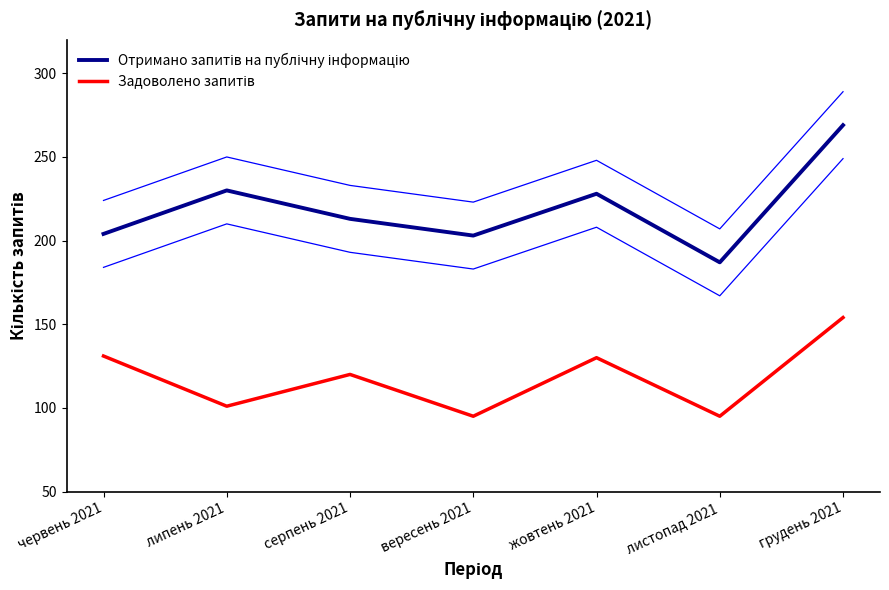

Which category has the lowest value in the Задоволено запитів series?

вересень 2021